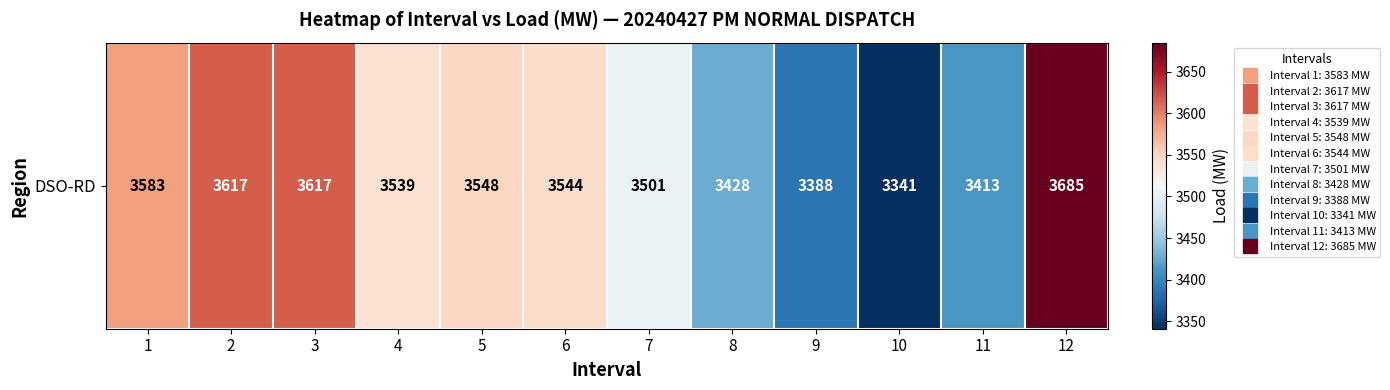

At which category does the chart reach its peak across all series?

12